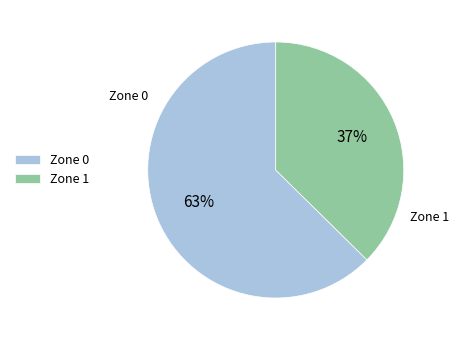

To the nearest percent, what percentage of the pie is Zone 0?

63%